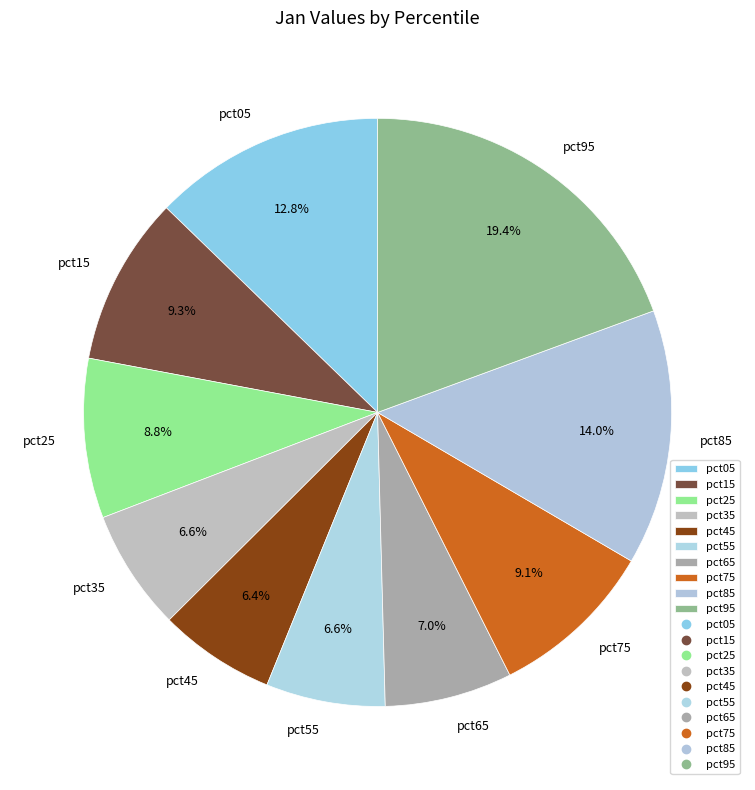

What is the largest slice in the pie chart?

pct95